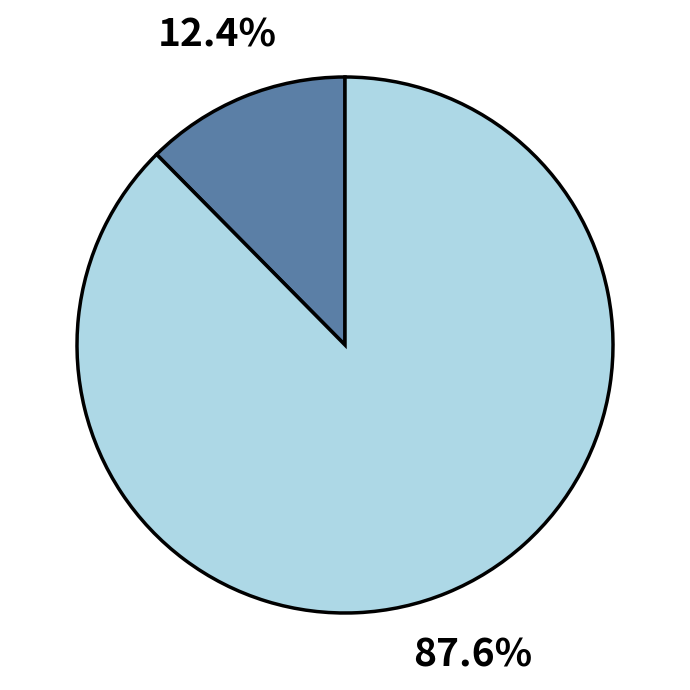

Is there any slice that represents more than half of the pie?

Yes